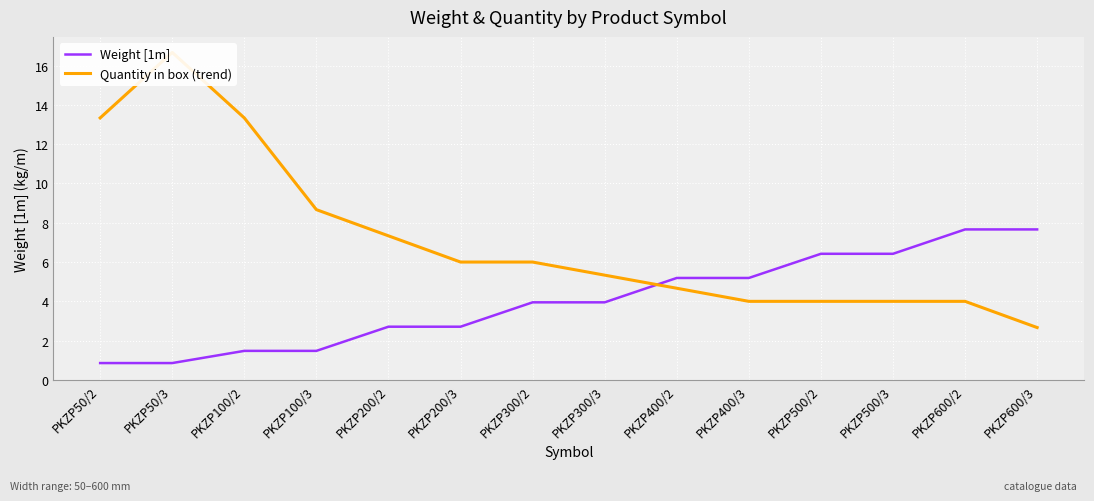

What is the label of the 12th point from the left?

PKZP500/3